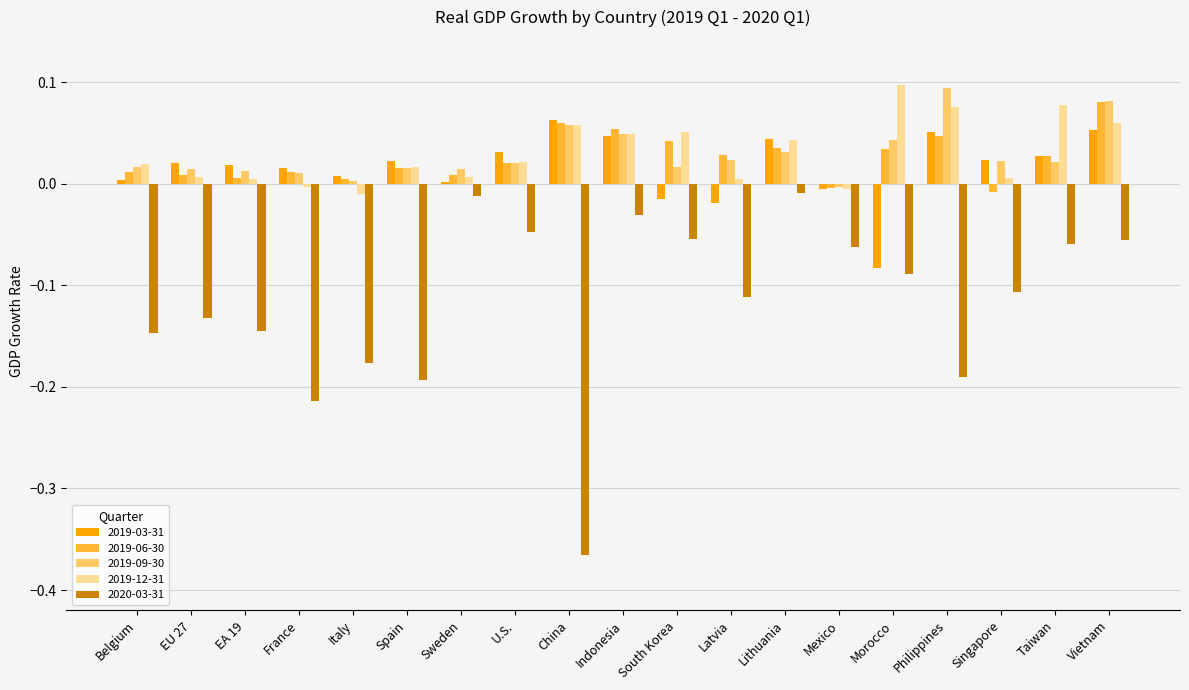

Is it true that 2019-12-31 equals 0.0 at Spain?

True